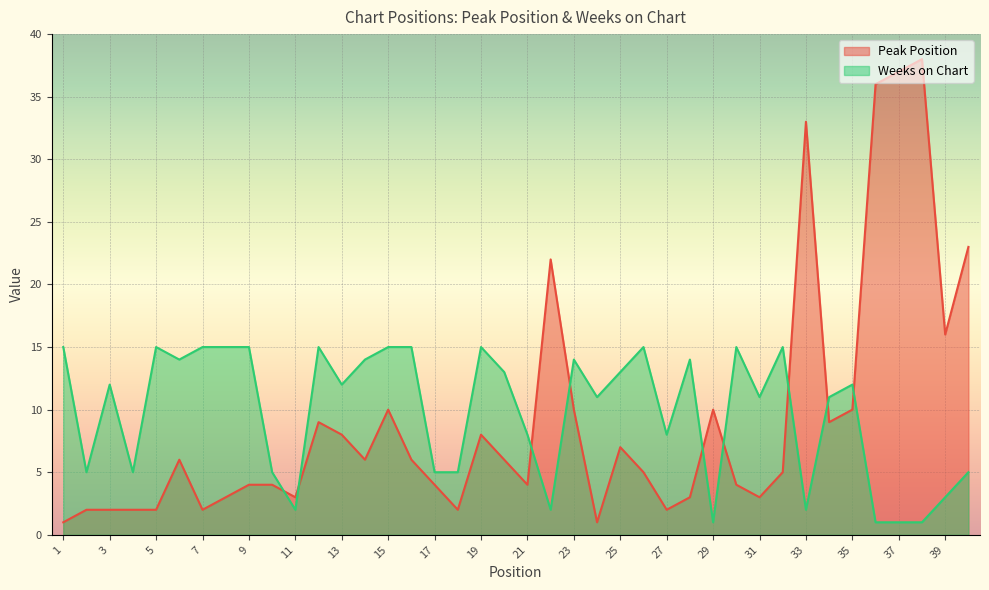

Is it true that Peak Position equals 4 at 6?

False